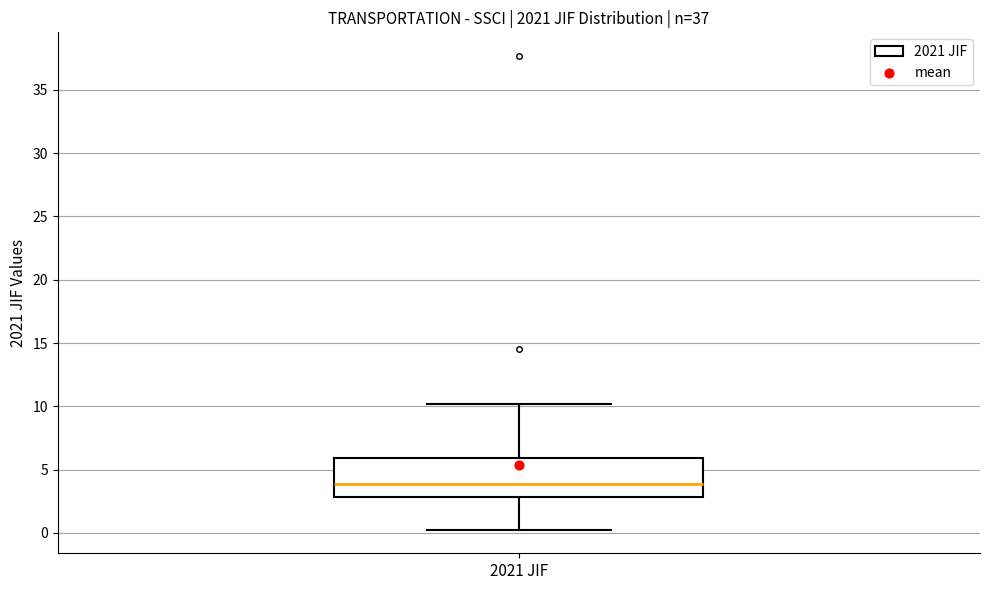

Read this box plot against the y-axis: the position of the median line, the range covered by the box, and the ends of both whiskers. The values are not printed on the chart, so give them approximately, as read against the axis.

median 4.0, box 3.0 to 6.0, whiskers 0.5 to 10.0